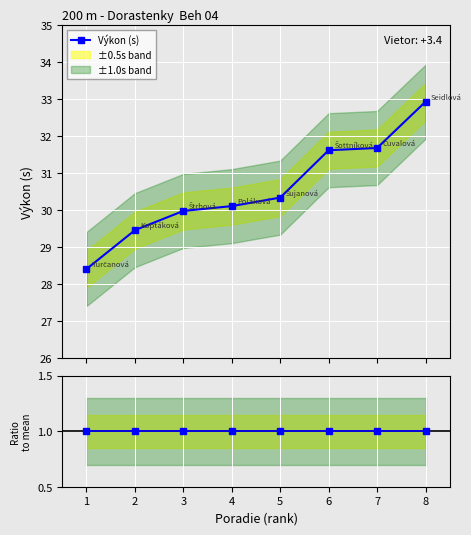

What is the average value of the Výkon (s) series?

30.6